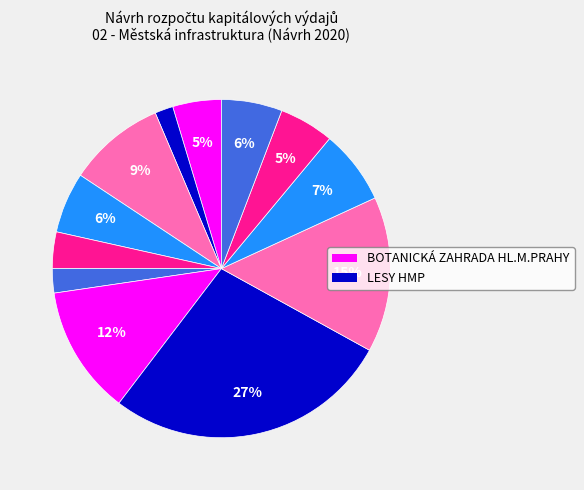

How many slices are in this pie chart?

12